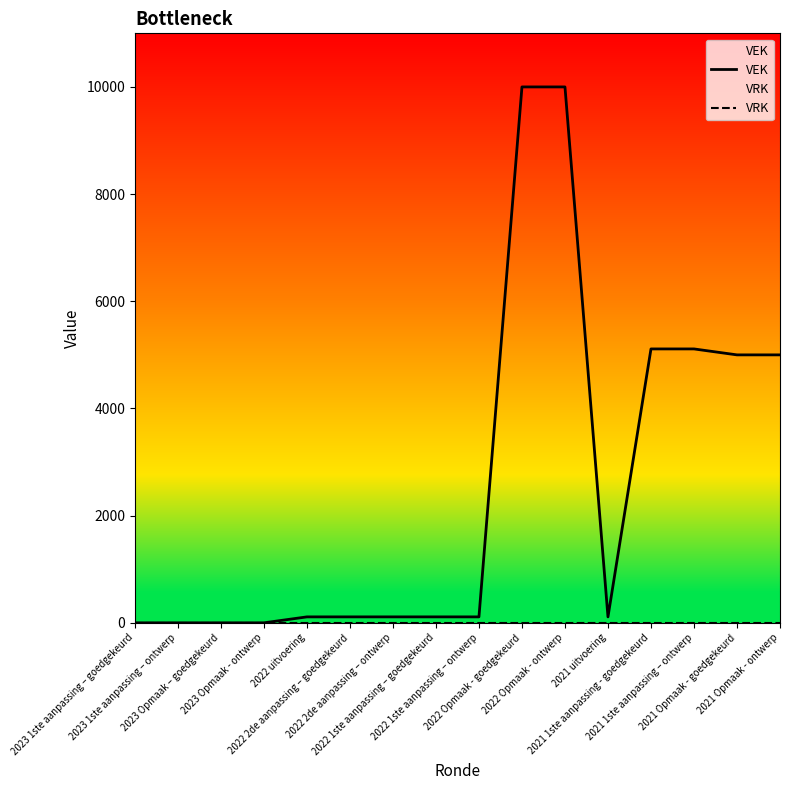

List the labels in order of VEK value, smallest first.

2023 1ste aanpassing – goedgekeurd, 2023 1ste aanpassing – ontwerp, 2023 Opmaak – goedgekeurd, 2023 Opmaak - ontwerp, 2022 uitvoering, 2022 2de aanpassing – goedgekeurd, 2022 2de aanpassing – ontwerp, 2022 1ste aanpassing – goedgekeurd, 2022 1ste aanpassing – ontwerp, 2021 uitvoering, 2021 Opmaak - goedgekeurd, 2021 Opmaak - ontwerp, 2021 1ste aanpassing - goedgekeurd, 2021 1ste aanpassing – ontwerp, 2022 Opmaak - goedgekeurd, 2022 Opmaak - ontwerp